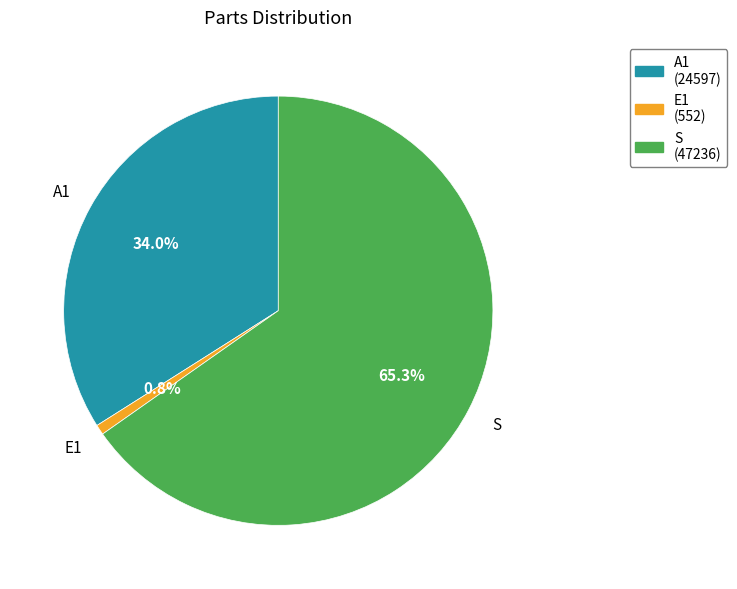

Count the number of slices in the pie.

3